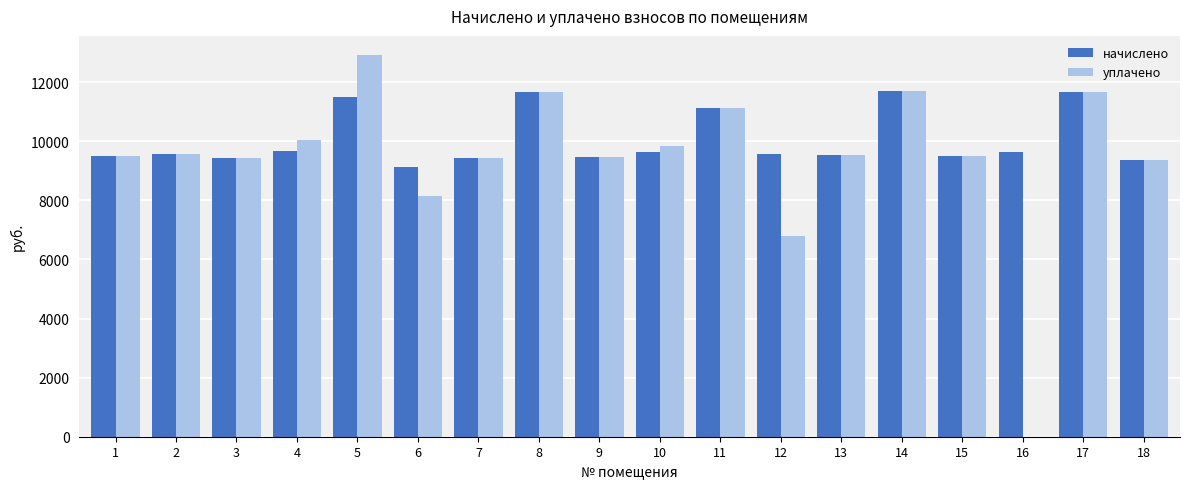

How many distinct data groups are displayed?

2